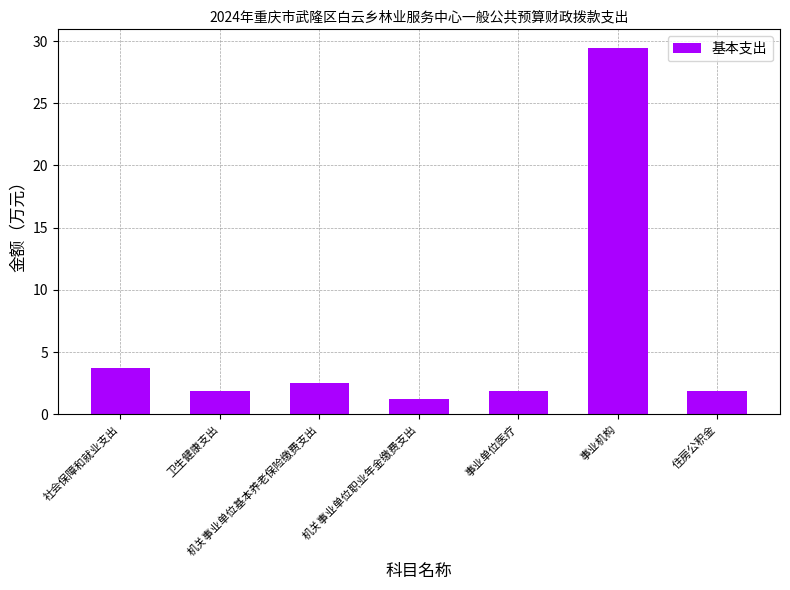

Reading left to right, extract all data points from this chart.

3.7	1.9	2.5	1.2	1.9	29.5	1.9